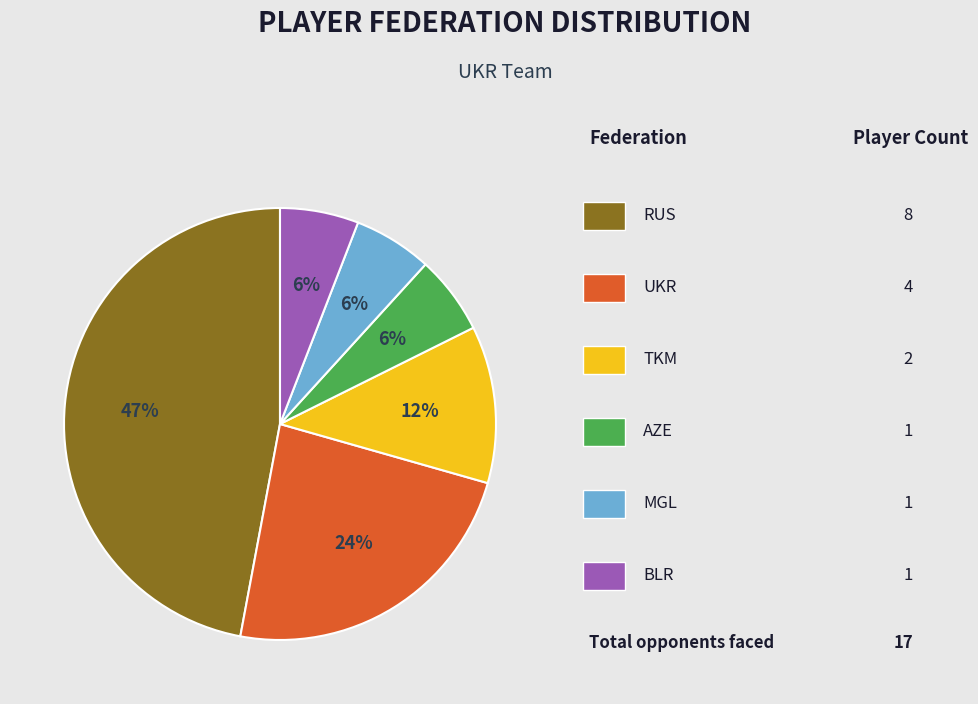

Is there any slice that represents more than half of the pie?

No